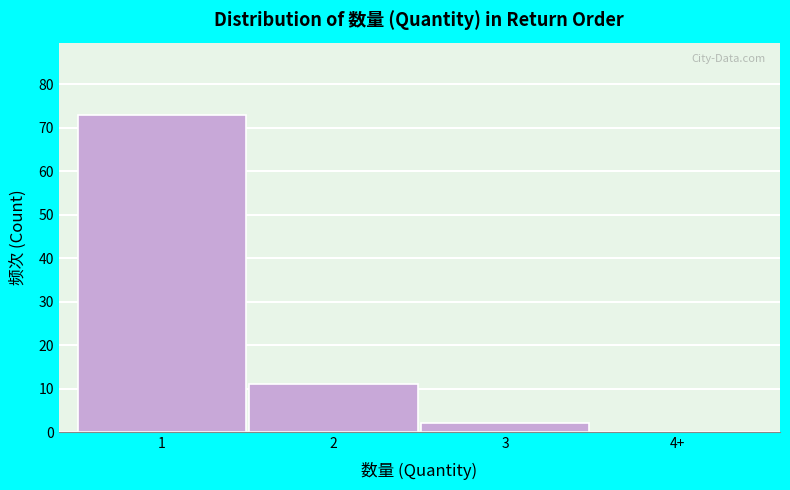

Reading left to right, list all the values displayed in this chart.

1=73	2=11	3=2	4+=0